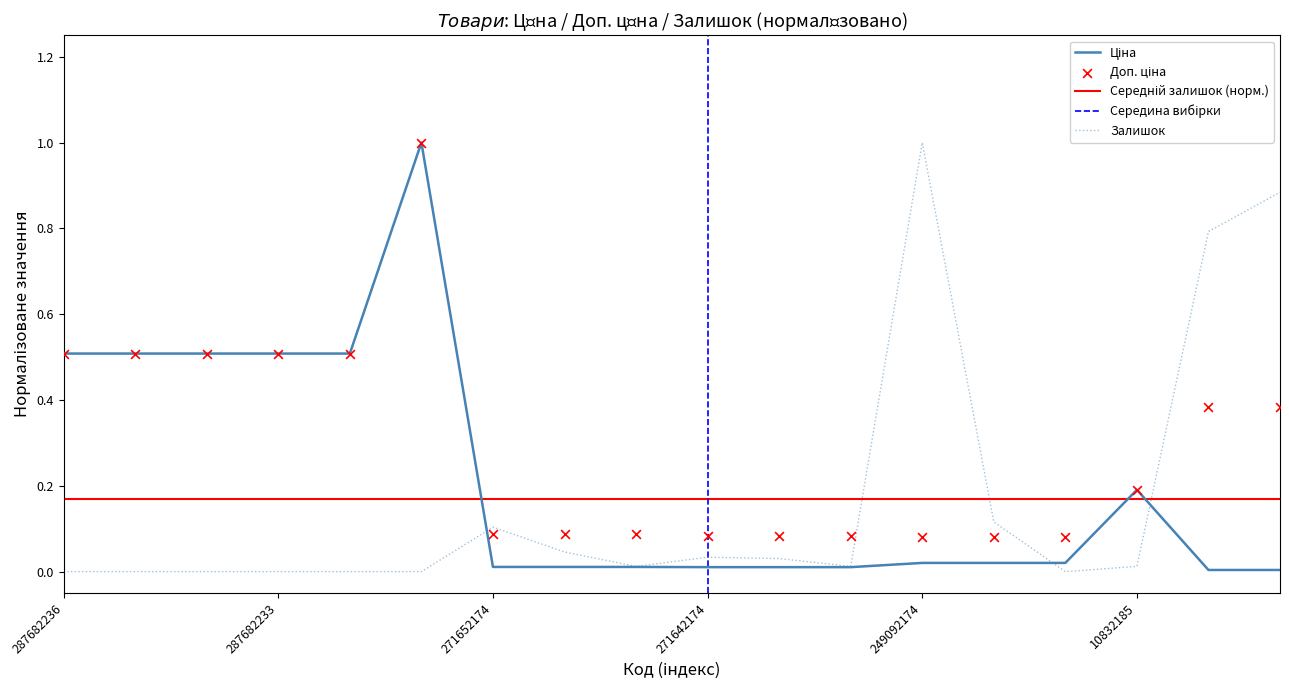

What is the total value across all series at 287682236?

1.0